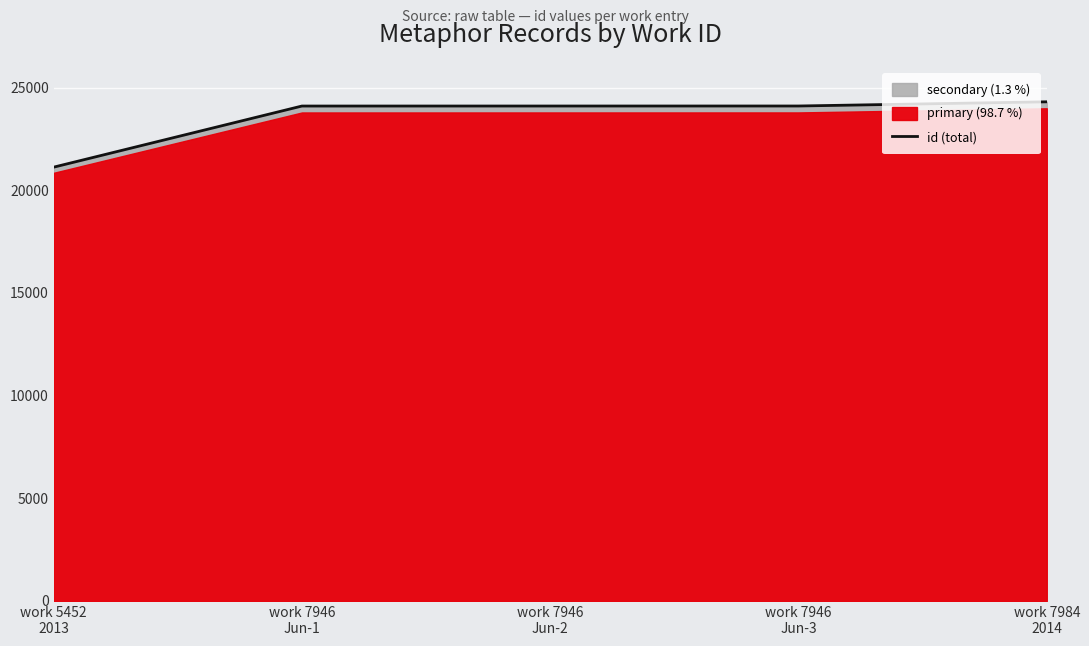

How many lines are shown in the chart?

1